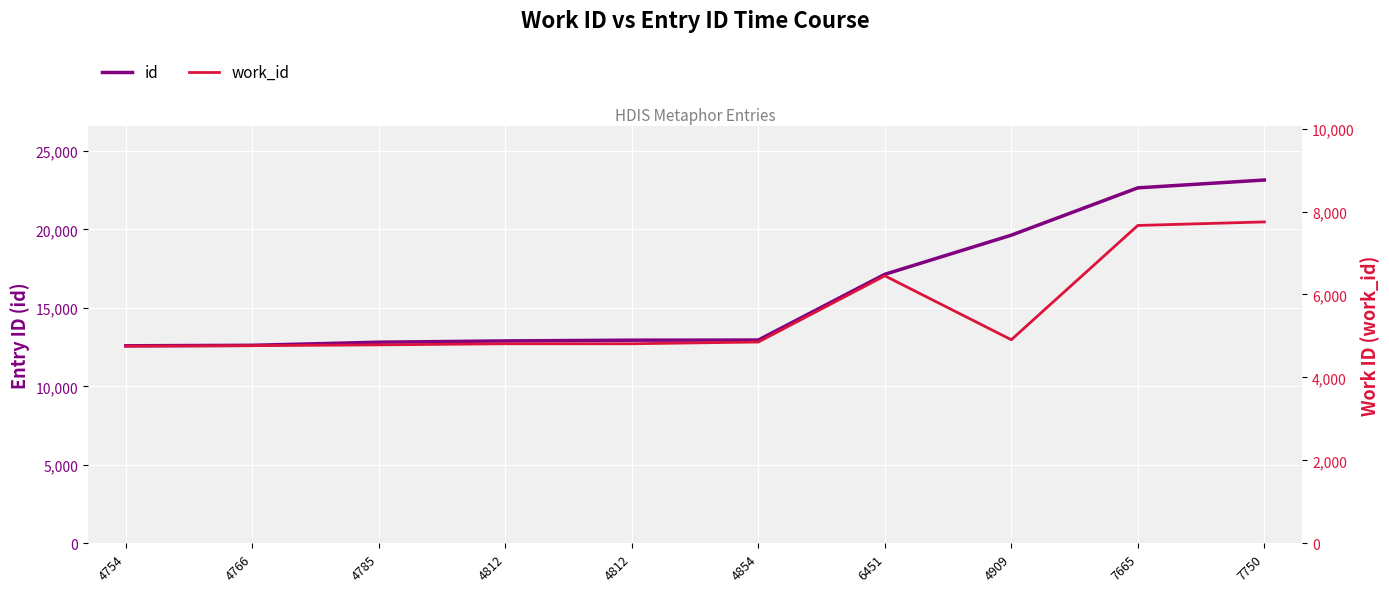

True or false: id and work_id cross at least once.

False